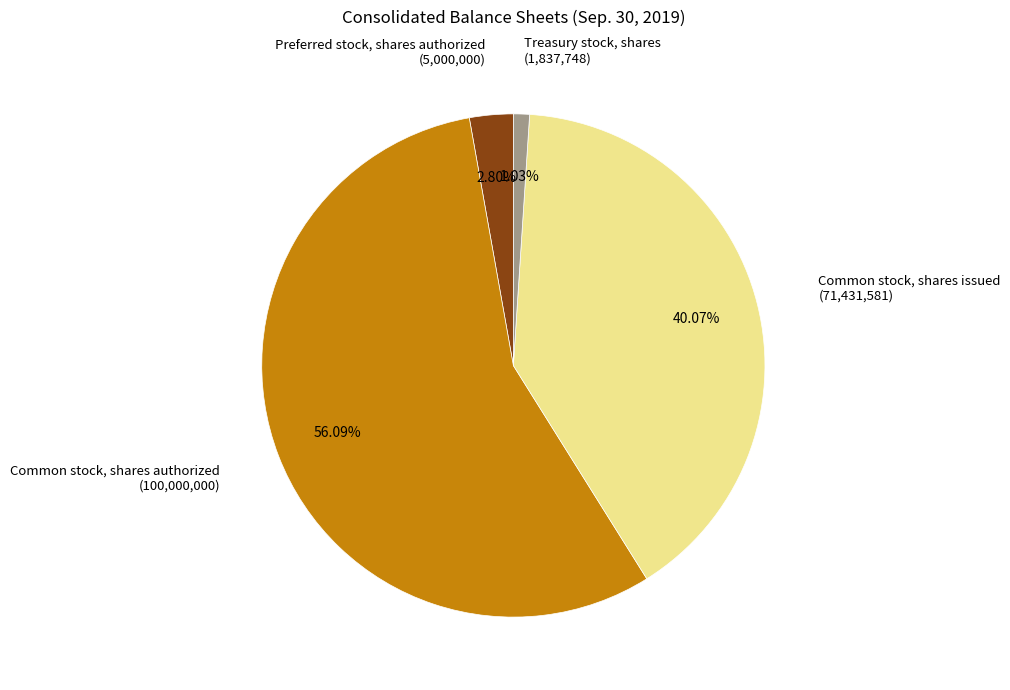

Does any single category account for the majority?

Yes